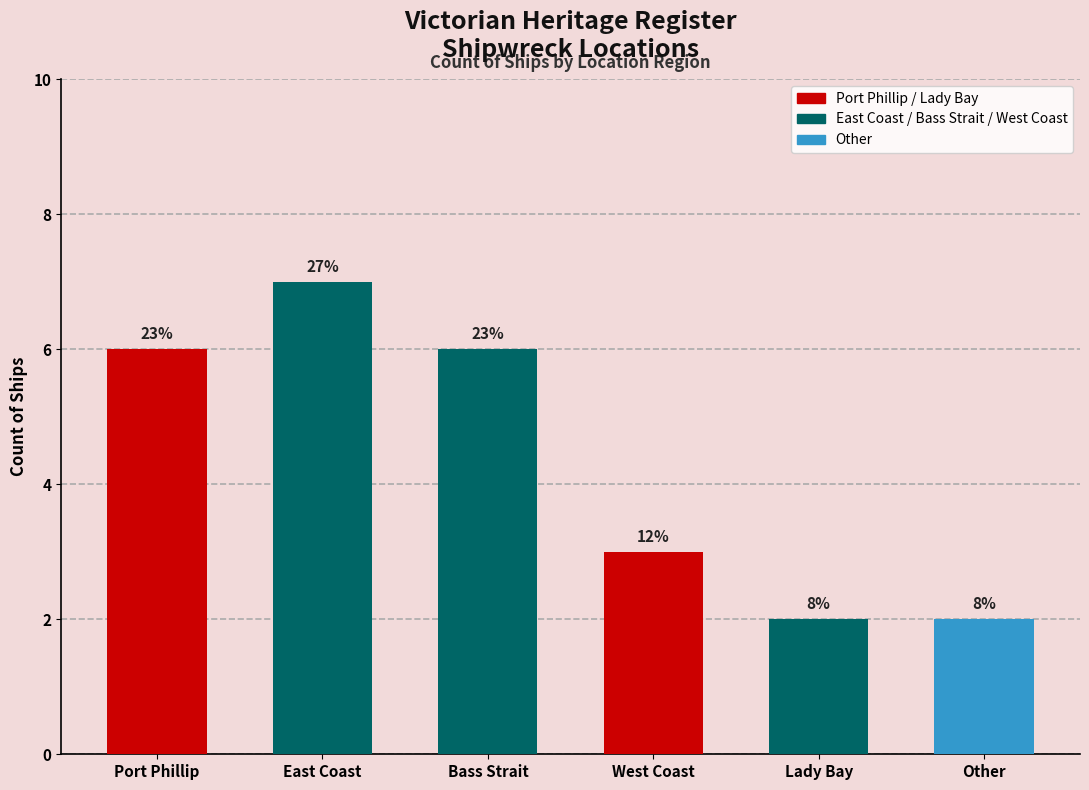

How many bars are there in total?

6